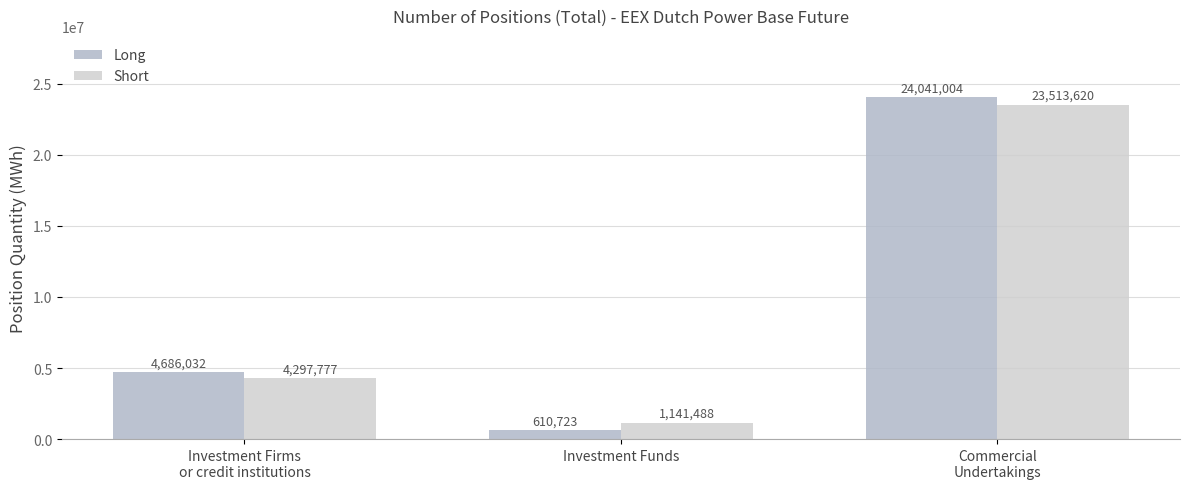

How many groups of bars are there?

3